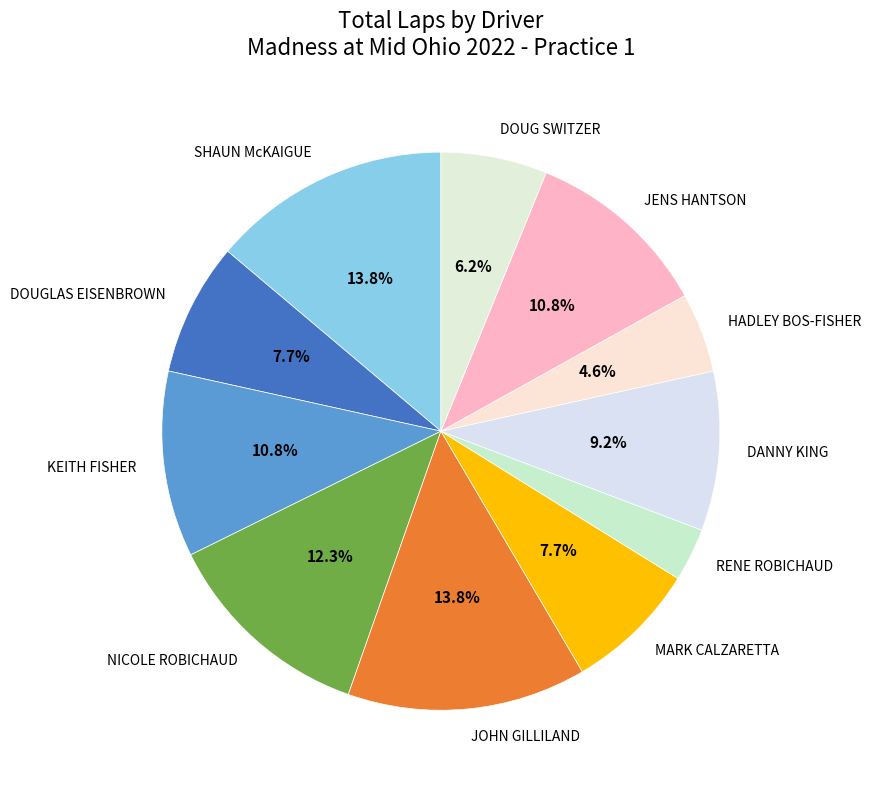

Count the number of slices in the pie.

11